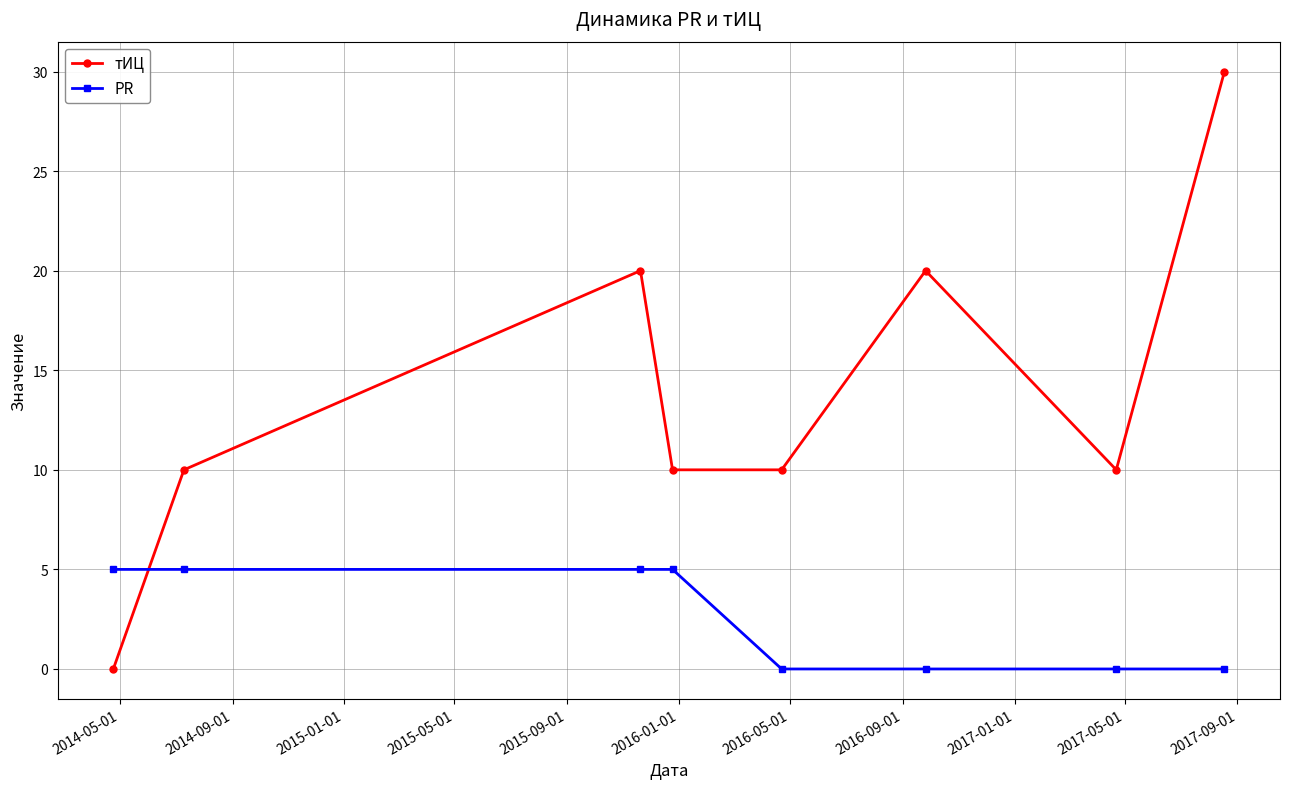

True or false: тИЦ has more than 0 points higher than both neighbors.

True